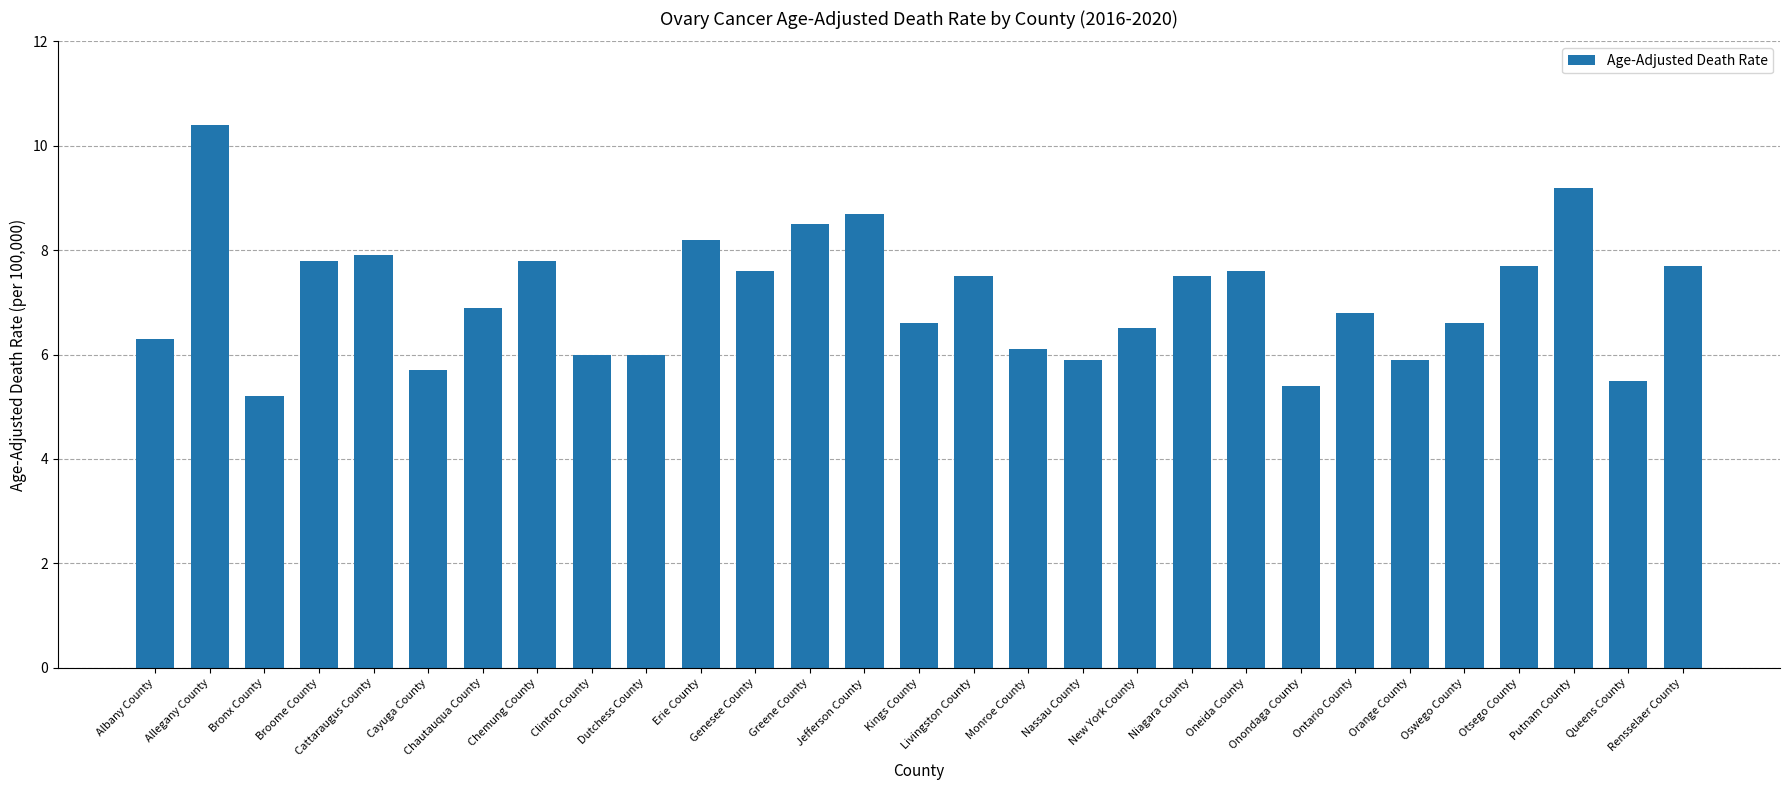

What is the greatest value displayed?

10.4